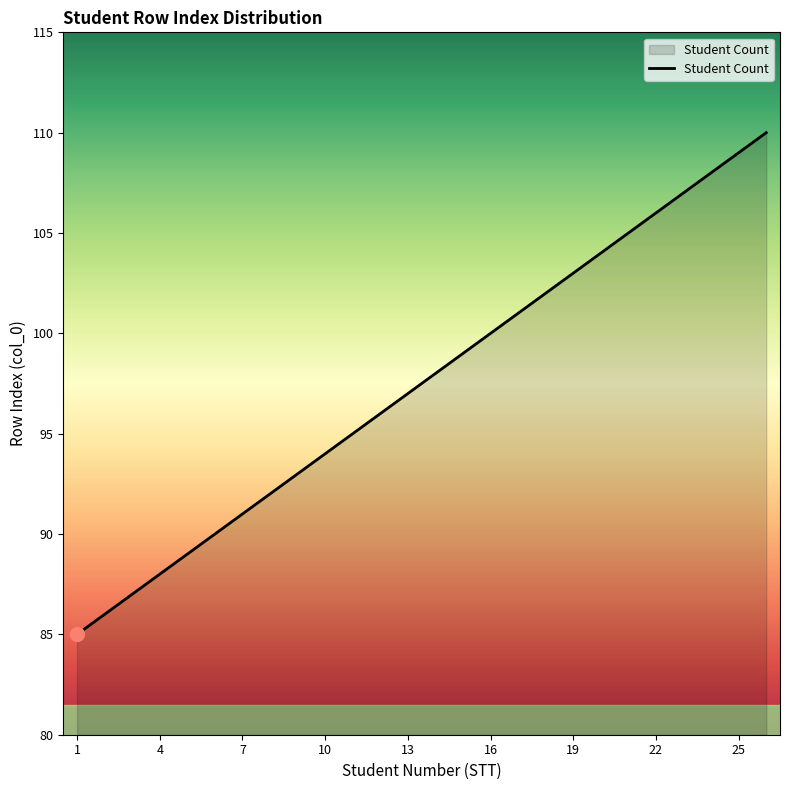

What is the difference between the maximum and minimum values?

25